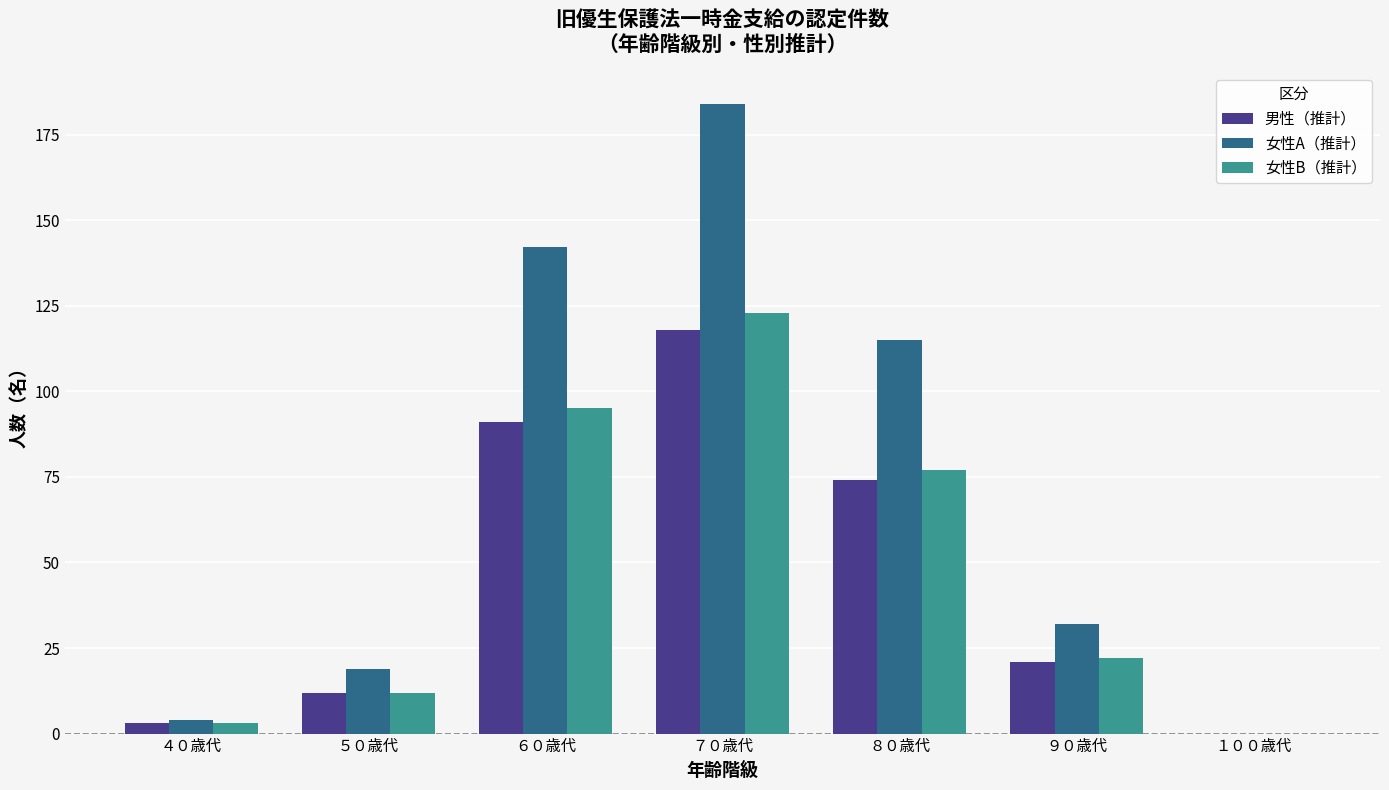

How many groups of bars are there?

7